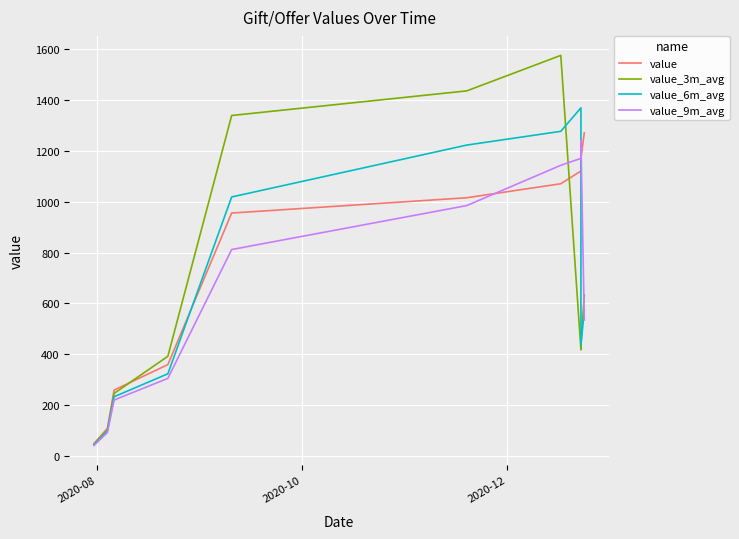

Reading left to right, list all the values displayed in this chart.

value: 50.0	110.0	260.0	360.0	955.0	1015.0	1070.0	1120.0	1170.0	1270.0
value_3m_avg: 47.5	104.5	247.0	392.7	1337.9	1434.5	1573.8	418.0	441.8	633.3
value_6m_avg: 45.0	99.0	234.0	324.0	1018.1	1221.8	1275.8	1368.0	435.4	573.8
value_9m_avg: 42.5	93.5	221.0	306.0	811.8	984.3	1142.4	1169.6	1239.3	535.5